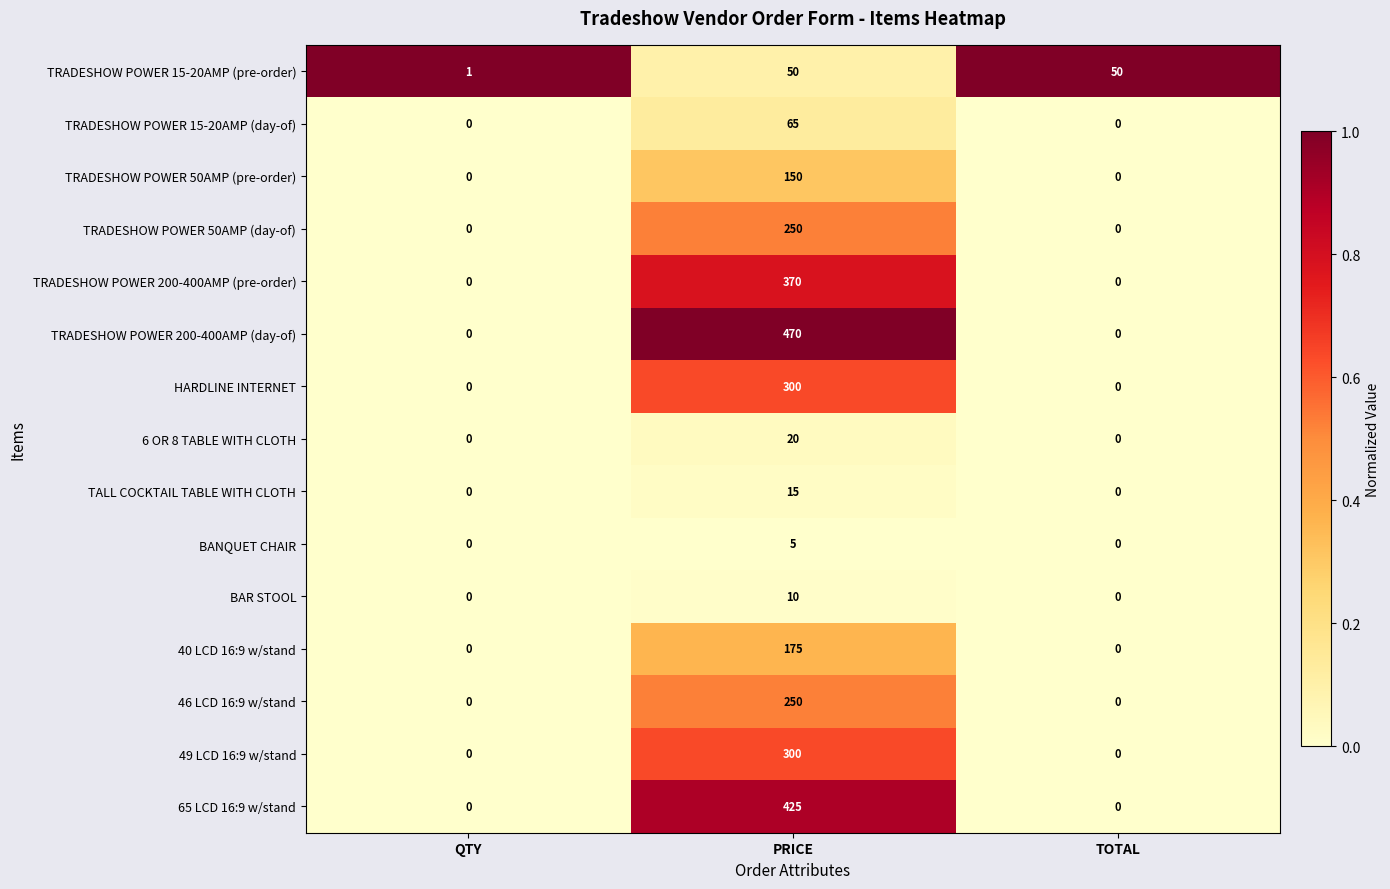

How many BANQUET CHAIR values are between 0 and 5?

3